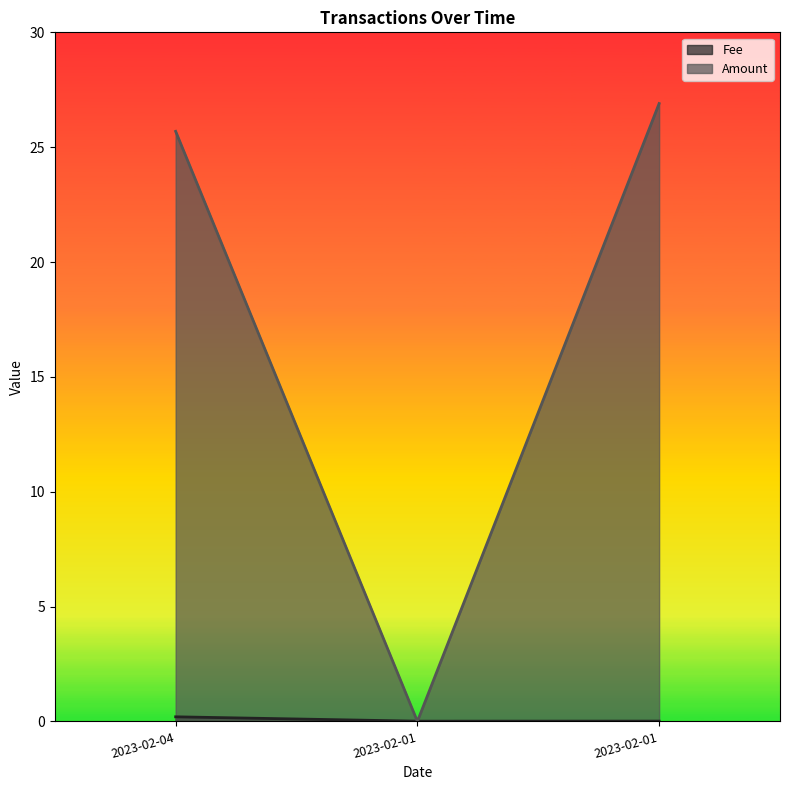

What position from the left is 2023-02-01 22:09:00?

2